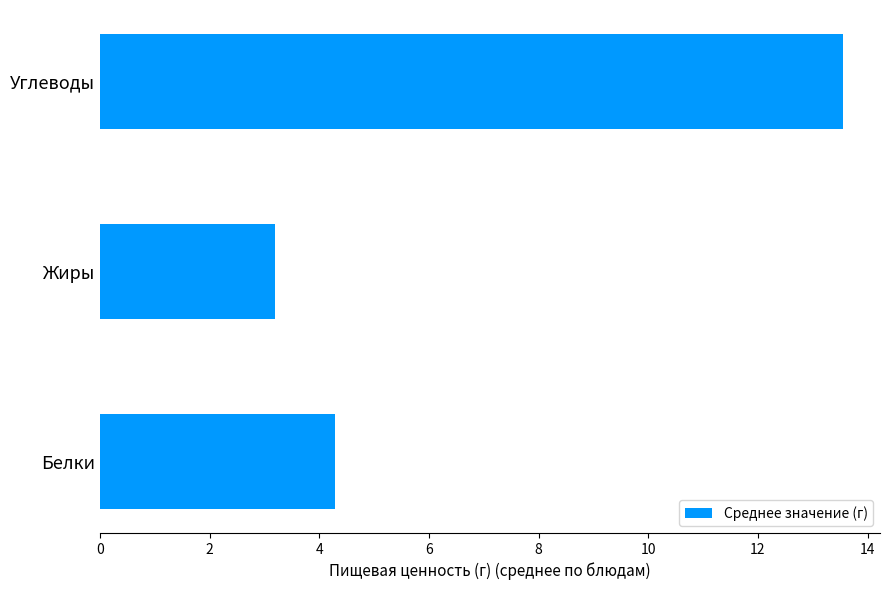

Between Белки and Жиры, which is larger?

Белки